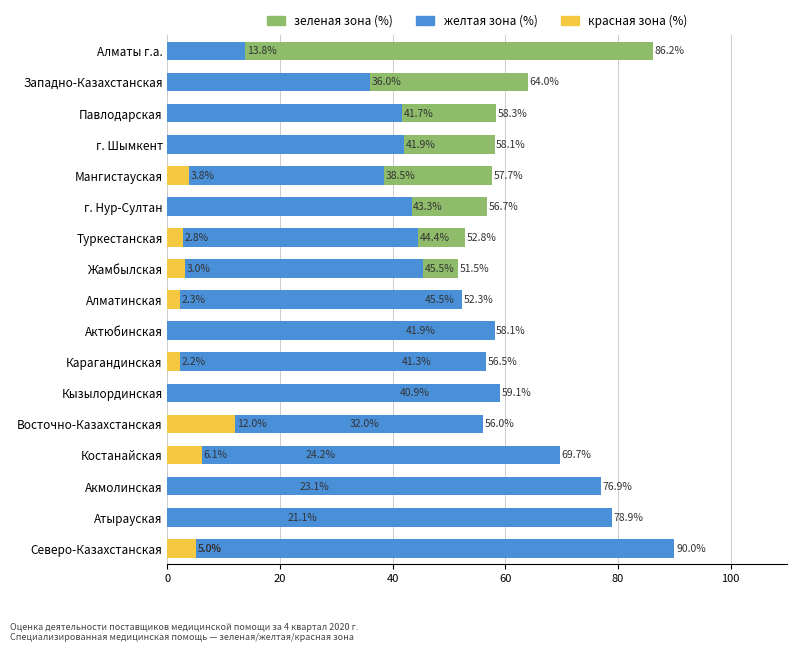

What is the difference between the зеленая зона (%) values at Туркестанская and Атырауская?

31.7